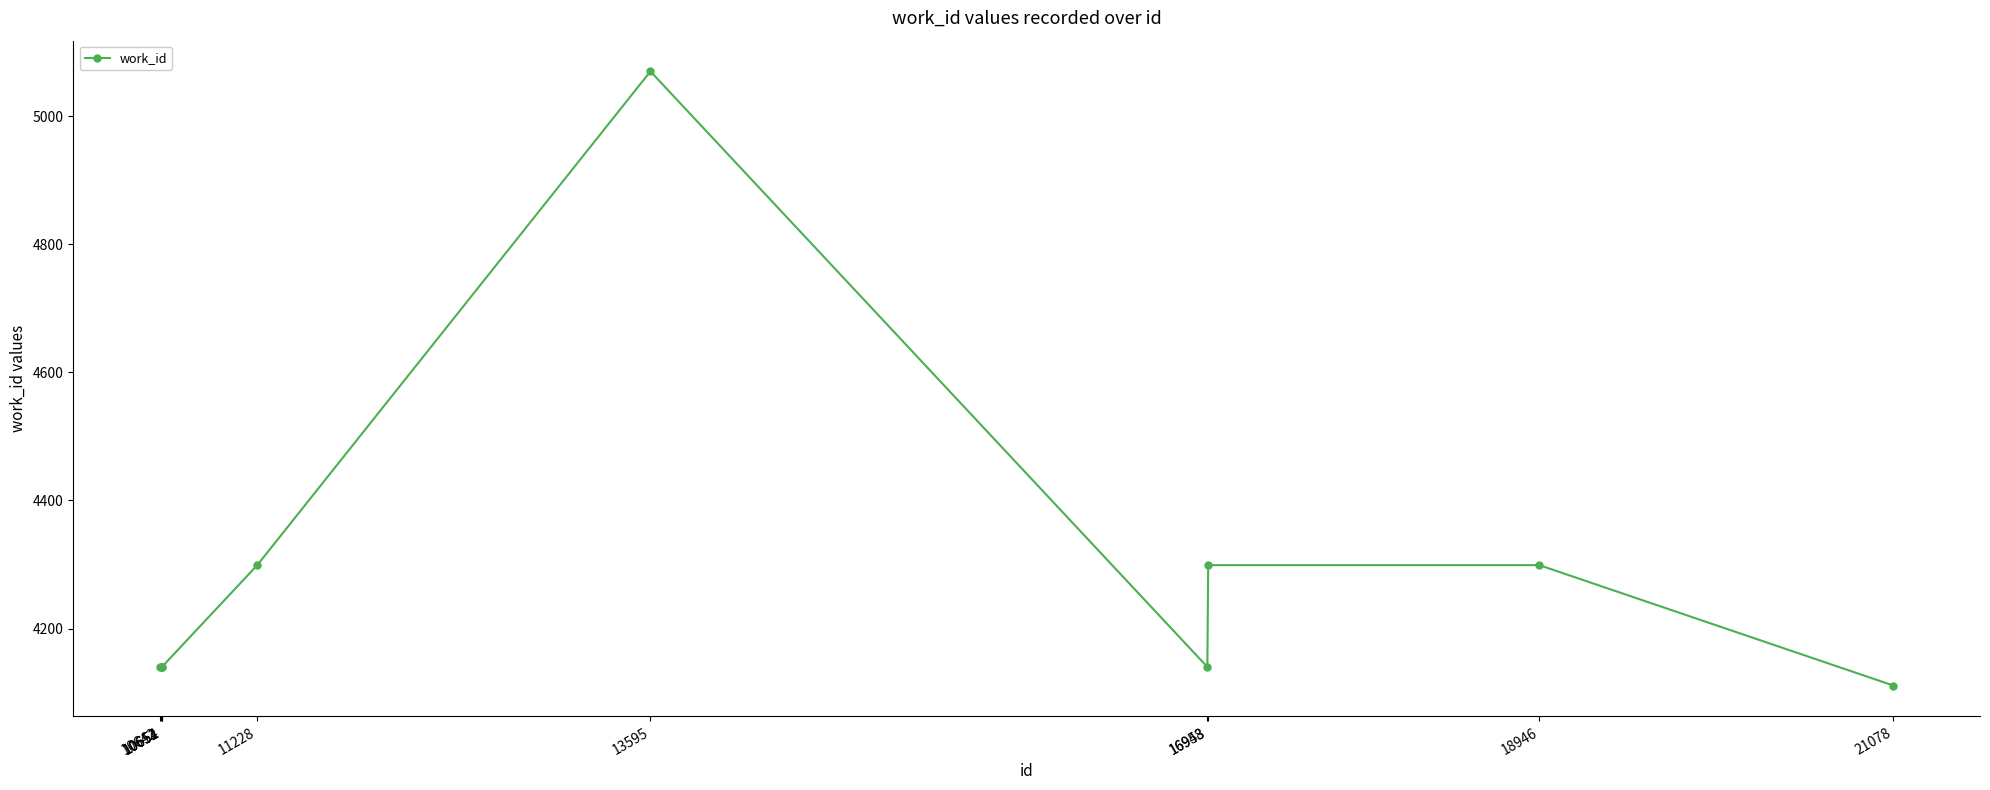

Reading left to right, list all the values displayed in this chart.

4140	4140	4140	4140	4299	5070	4140	4299	4299	4111